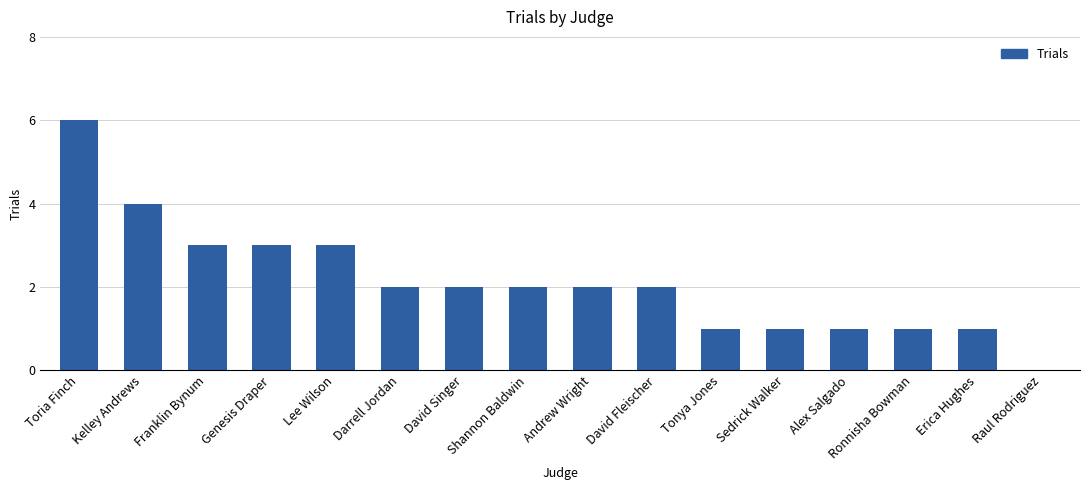

What value does the data have at Genesis Draper?

3